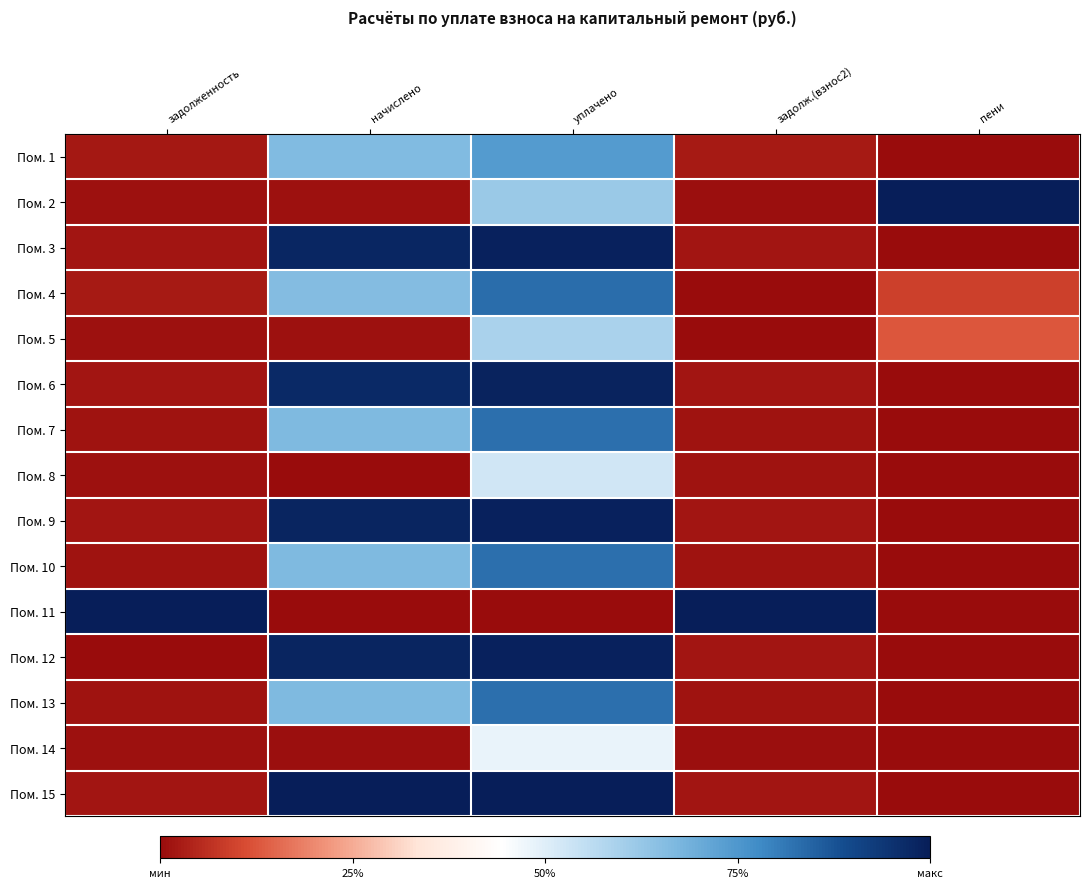

At how many categories does at least one series exceed 0?

5